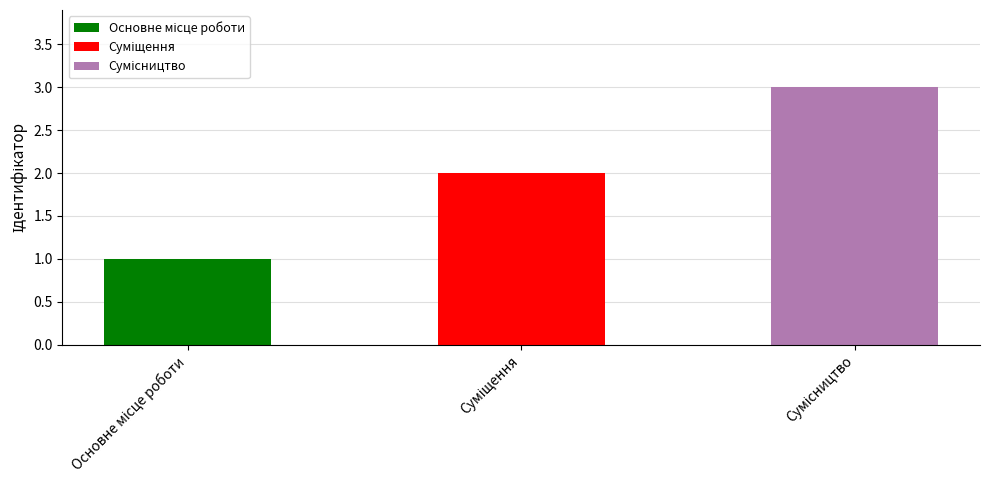

How many values exceed 2?

1